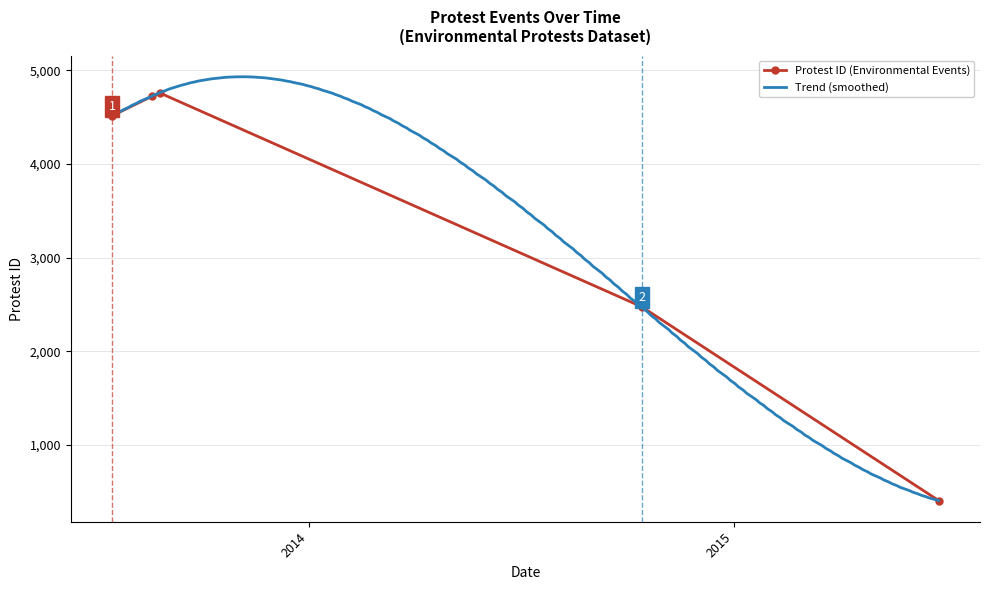

What is the difference between the values at 2013-08-19 and 2014-10-14?

2247